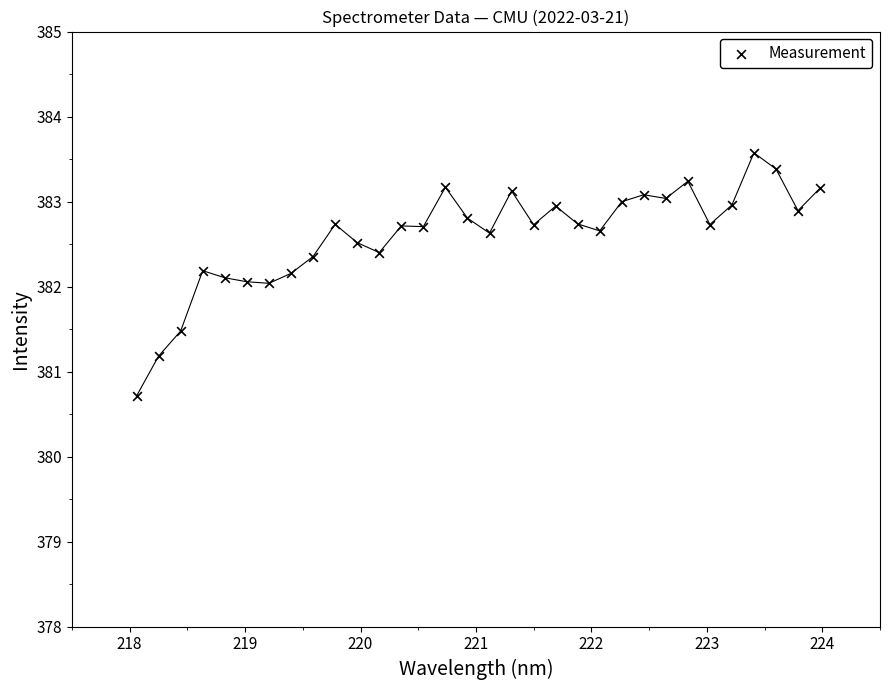

What is the range of X values (max minus min)?

5.9